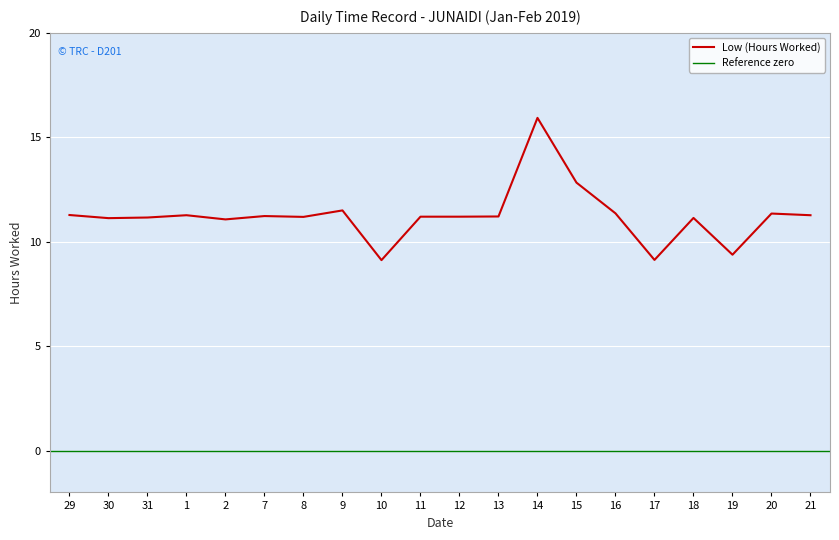

The value at 10 is 9.1. True or false?

True